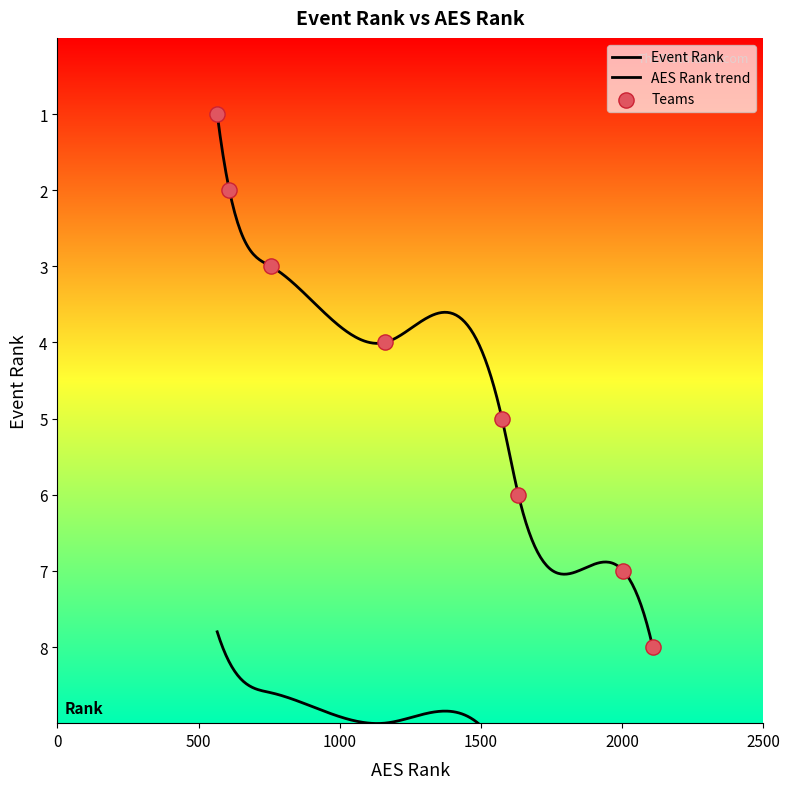

Which has a higher value, NASA 181 J-Holly or Tennessee Heat 18s?

NASA 181 J-Holly